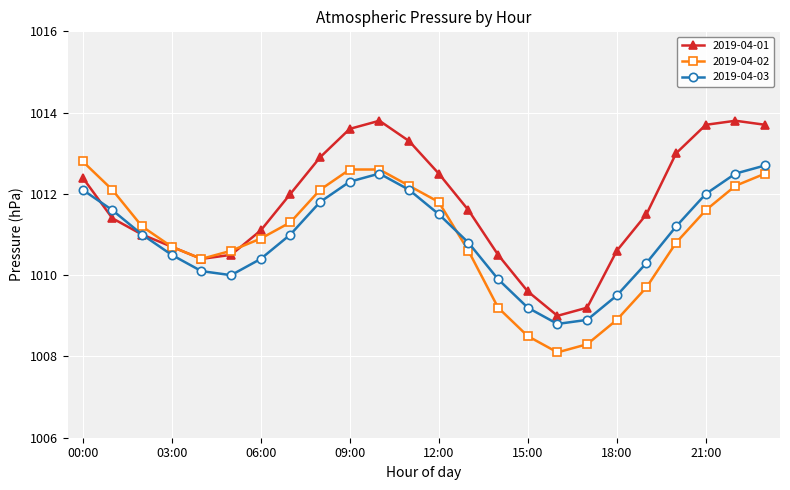

How many data points does each series have?

24